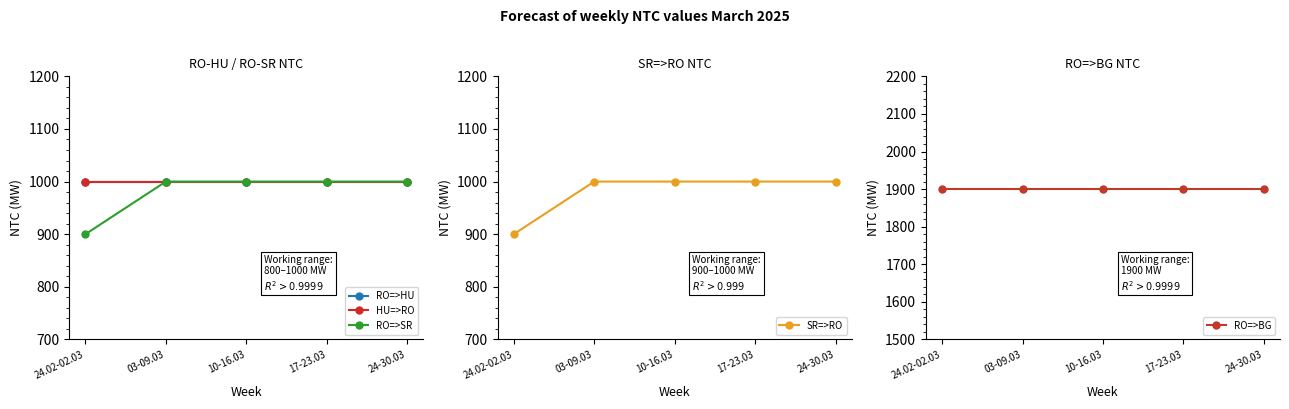

Reading left to right, transcribe all the data shown in this chart.

RO=>HU: 24.02-02.03=1000	03-09.03=1000	10-16.03=1000	17-23.03=1000	24-30.03=1000
HU=>RO: 24.02-02.03=1000	03-09.03=1000	10-16.03=1000	17-23.03=1000	24-30.03=1000
RO=>SR: 24.02-02.03=900	03-09.03=1000	10-16.03=1000	17-23.03=1000	24-30.03=1000
SR=>RO: 24.02-02.03=900	03-09.03=1000	10-16.03=1000	17-23.03=1000	24-30.03=1000
RO=>BG: 24.02-02.03=1900	03-09.03=1900	10-16.03=1900	17-23.03=1900	24-30.03=1900